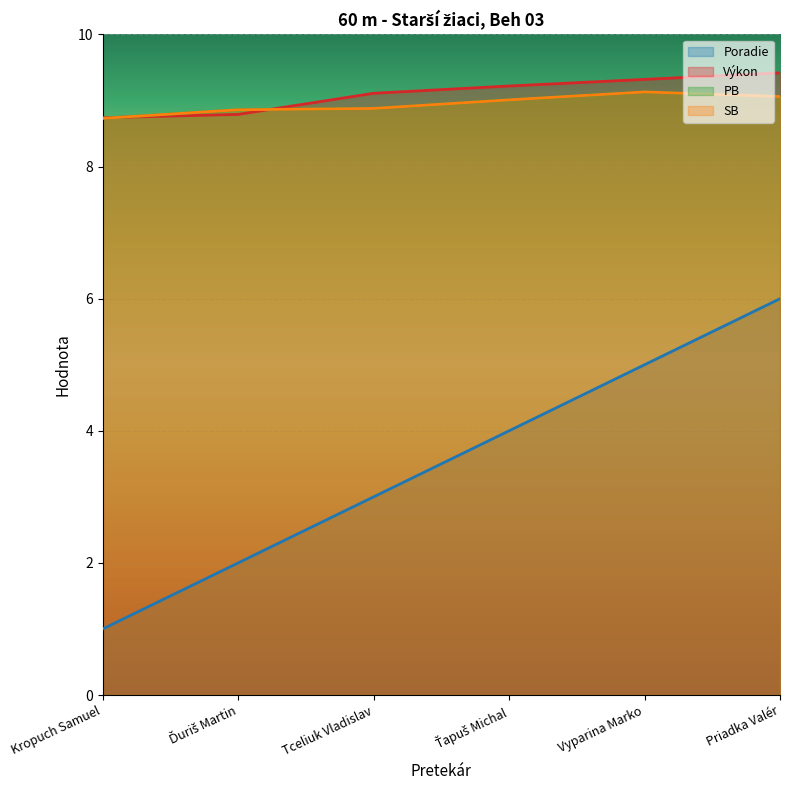

Reading left to right, list all the values displayed in this chart.

Poradie: 1.0	2.0	3.0	4.0	5.0	6.0
Výkon: 8.7	8.8	9.1	9.2	9.3	9.4
PB: 8.7	8.9	8.9	9.0	9.1	9.1
SB: 8.7	8.9	8.9	9.0	9.1	9.1